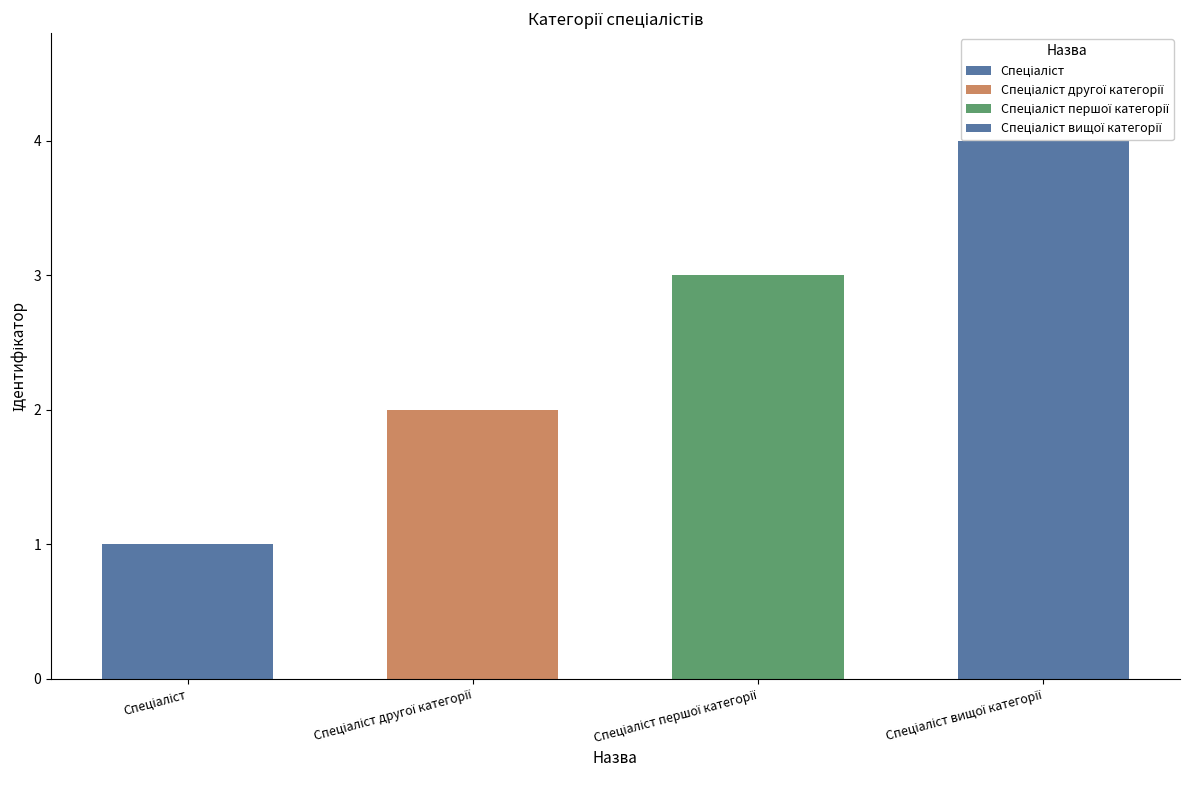

The value at Спеціаліст другої категорії is 0. True or false?

False